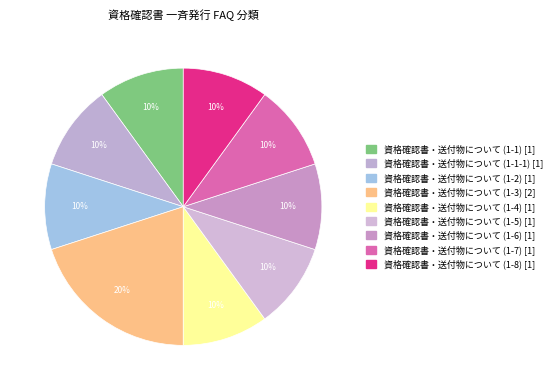

Count the number of slices in the pie.

9